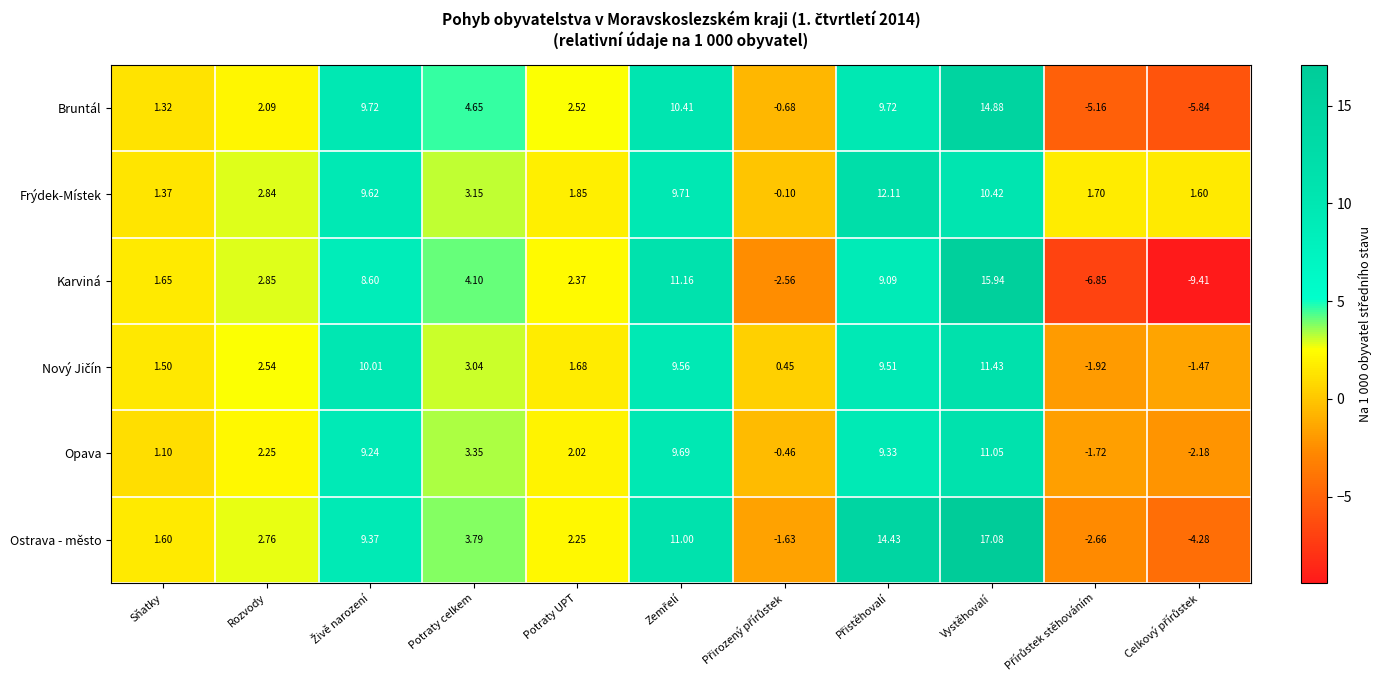

Which series has the largest range (max minus min)?

Karviná